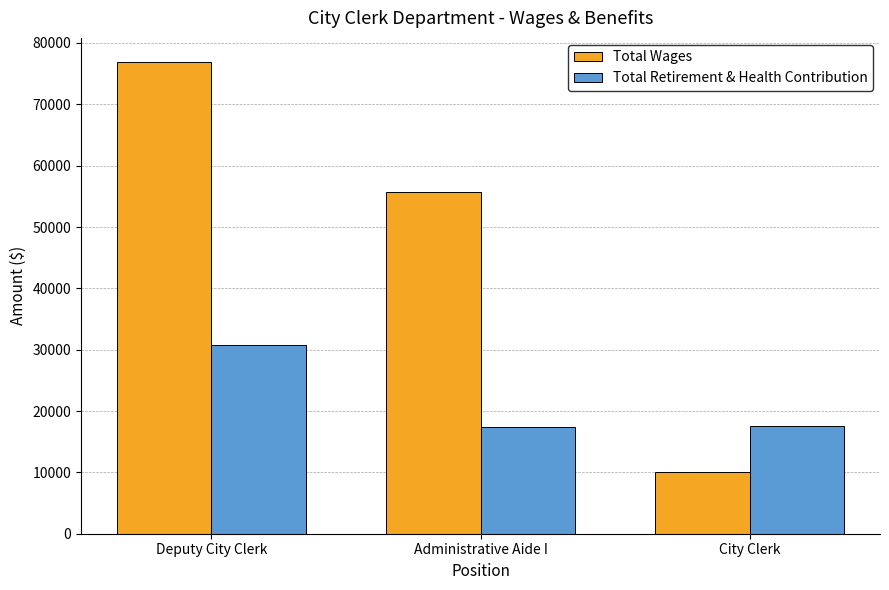

Which label corresponds to the largest value in the chart?

Deputy City Clerk